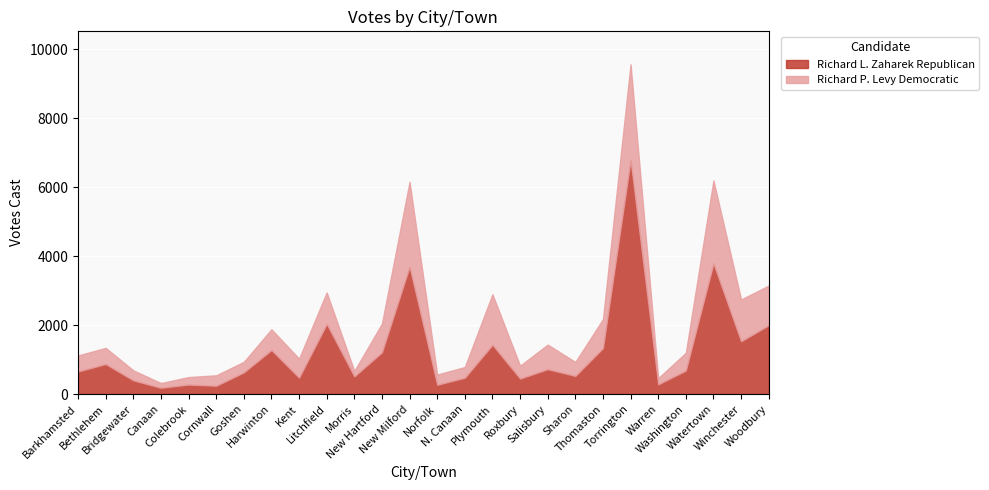

After their last crossing, which series has the higher values: Richard P. Levy Democratic or Richard L. Zaharek Republican?

Richard L. Zaharek Republican